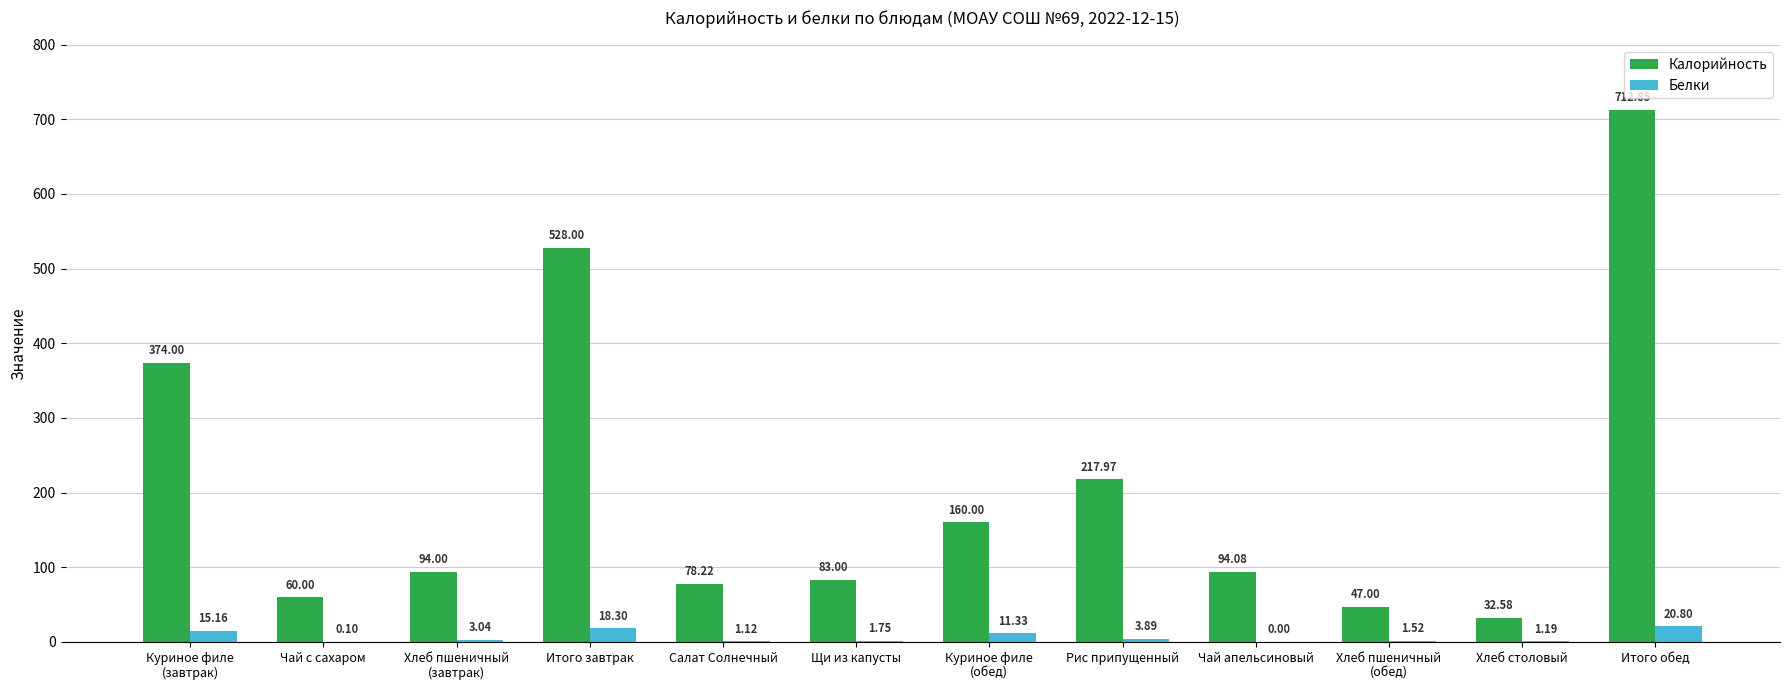

At which category is the sum across all series the highest?

Итого обед